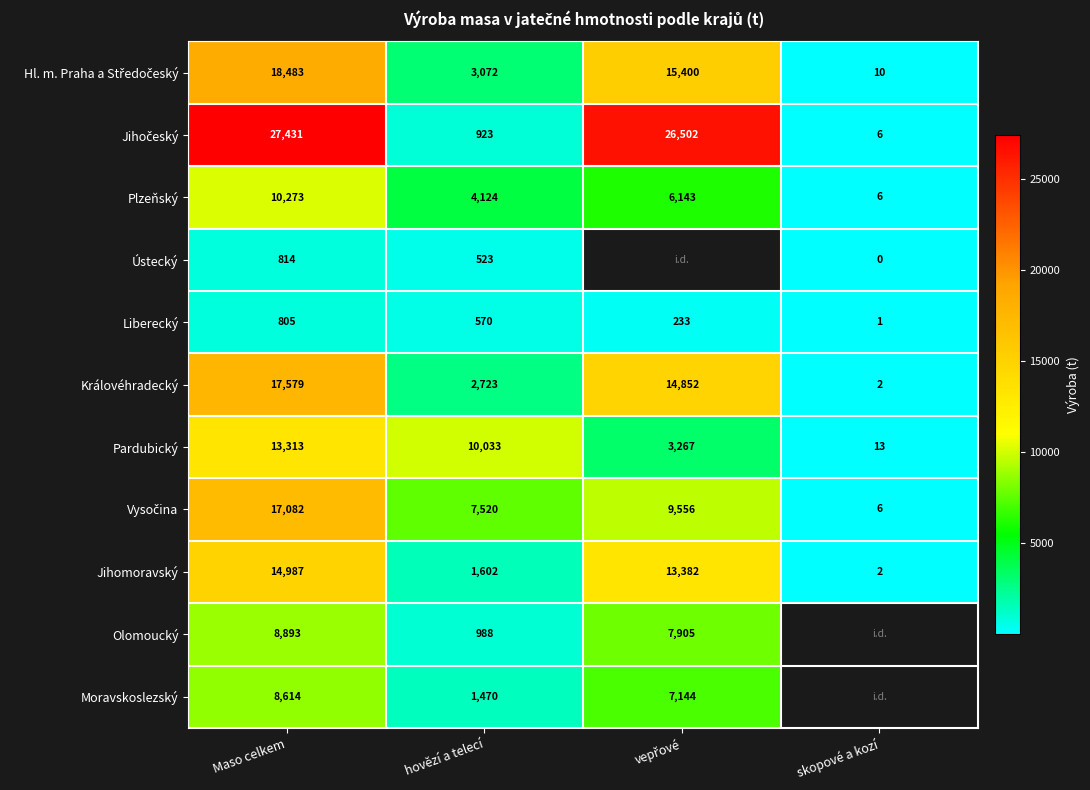

What value does the Královéhradecký series have at hovězí a telecí?

2723.2